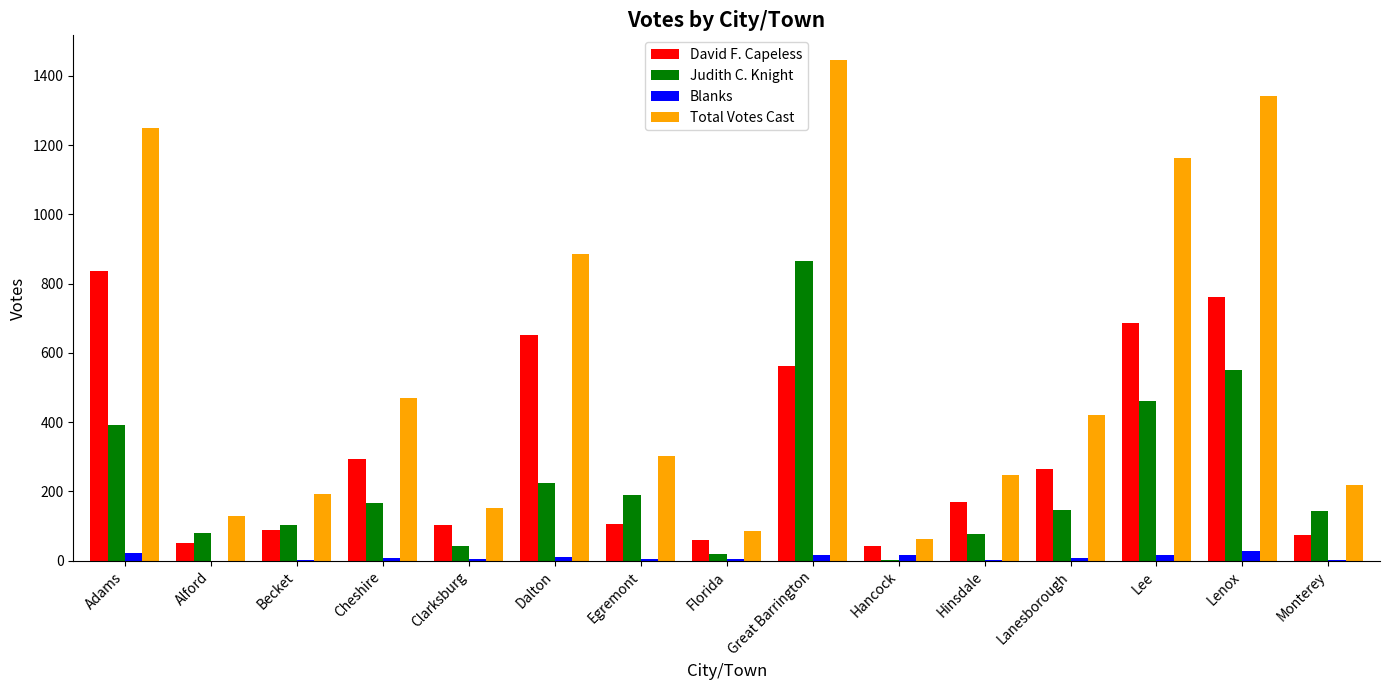

Is the value of Blanks at Great Barrington greater than the value of Judith C. Knight at Lanesborough?

No